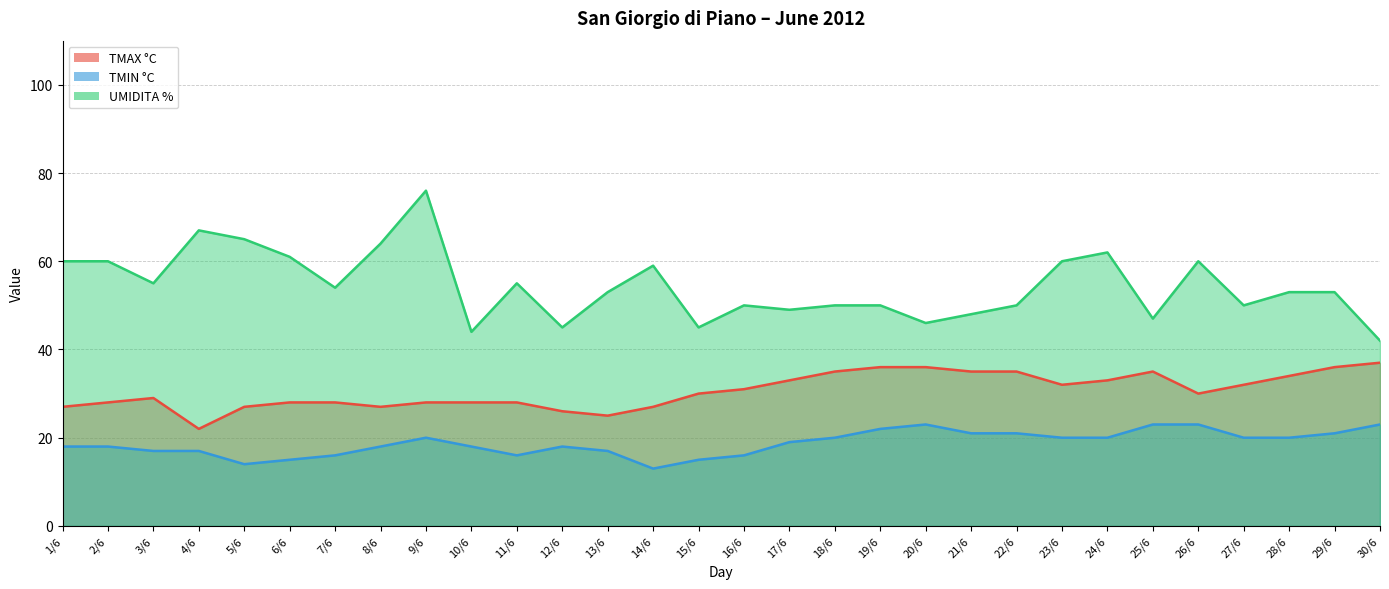

Is the value of UMIDITA % at 3/6 greater than the value of TMAX °C at 7/6?

Yes